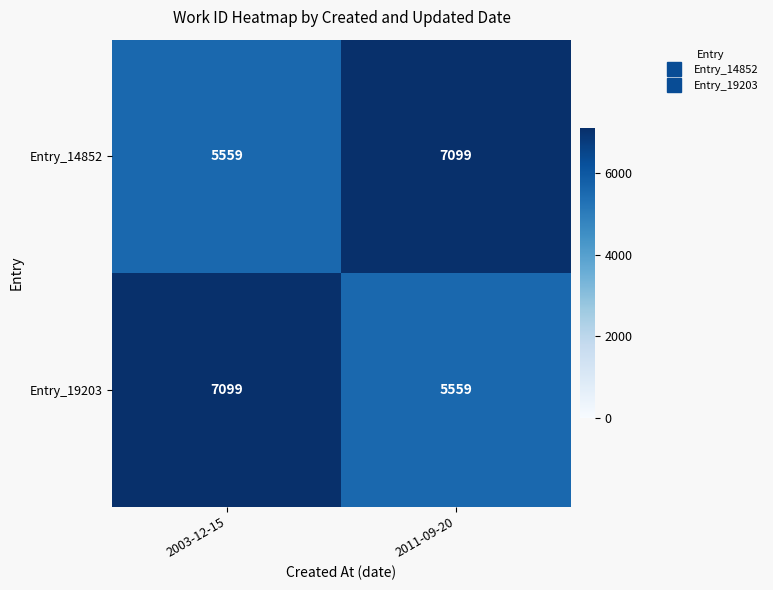

At how many categories does at least one series exceed 6941?

2